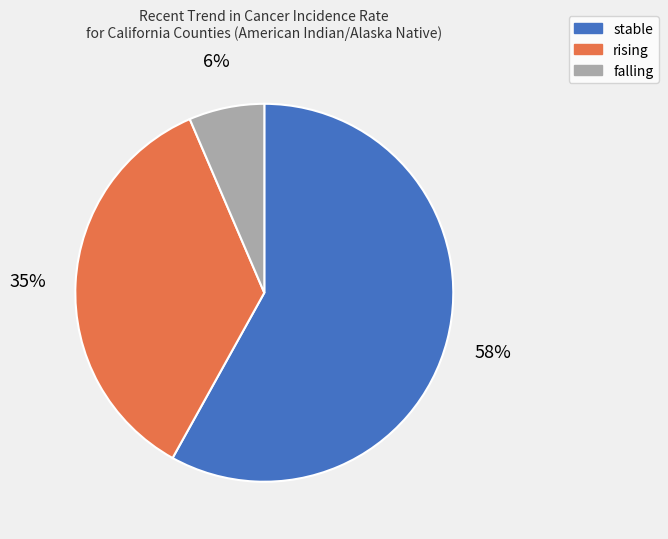

Which has a higher value, rising or stable?

stable